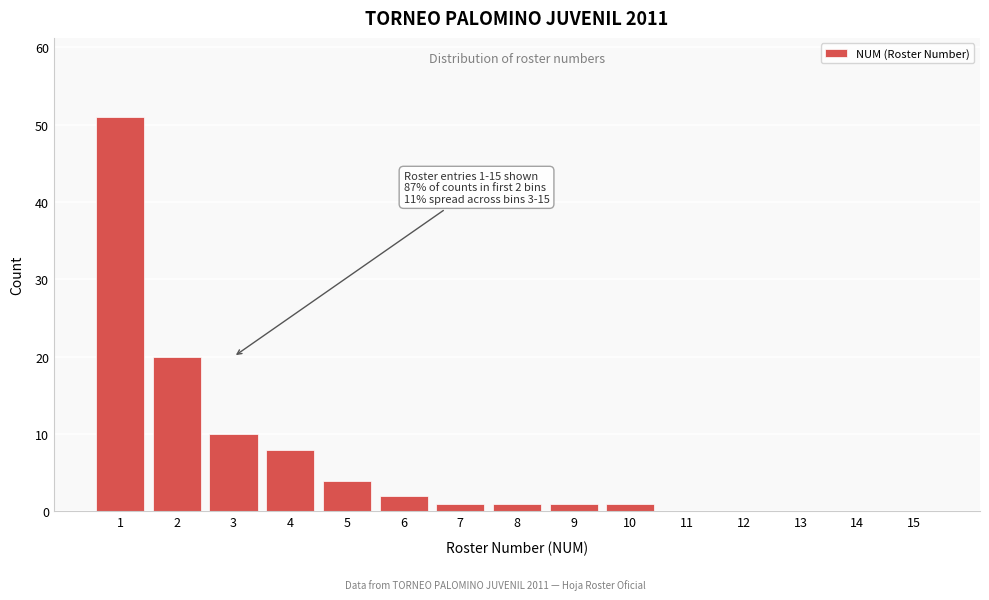

Reading left to right, what are all the values shown in this chart?

1=51	2=20	3=10	4=8	5=4	6=2	7=1	8=1	9=1	10=1	11=0	12=0	13=0	14=0	15=0